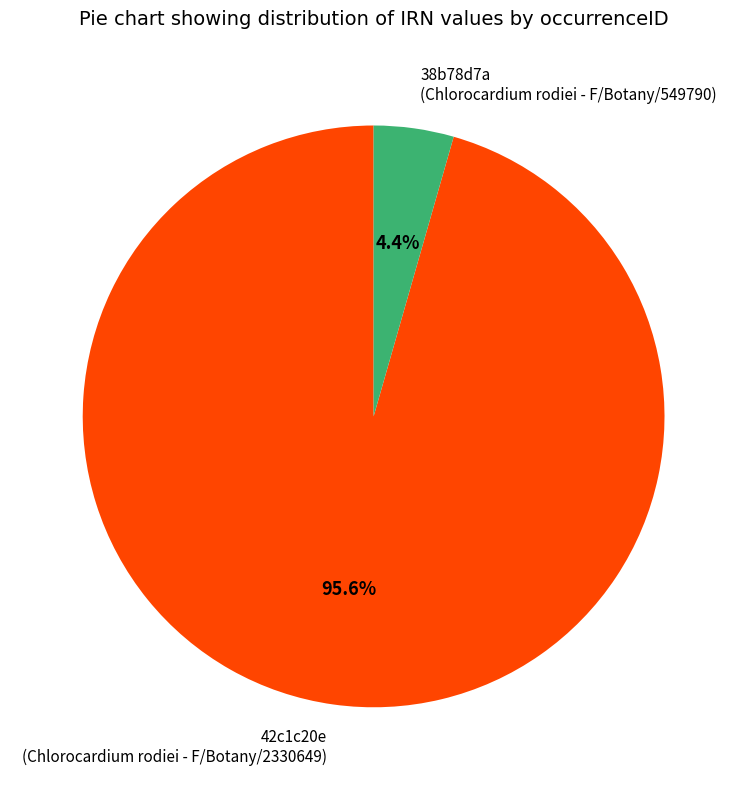

Which has a higher value, 38b78d7a (Chlorocardium rodiei - F/Botany/549790) or 42c1c20e (Chlorocardium rodiei - F/Botany/2330649)?

42c1c20e (Chlorocardium rodiei - F/Botany/2330649)